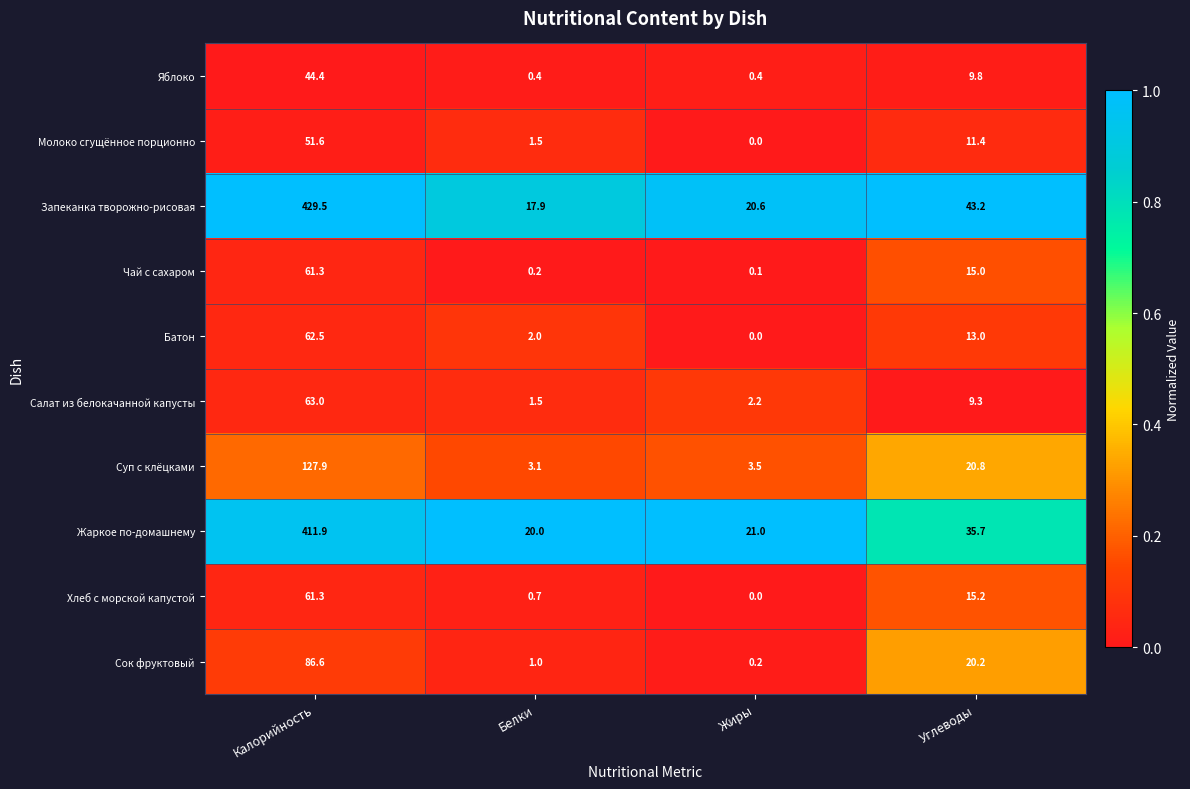

What value does the Батон series have at Калорийность?

62.5